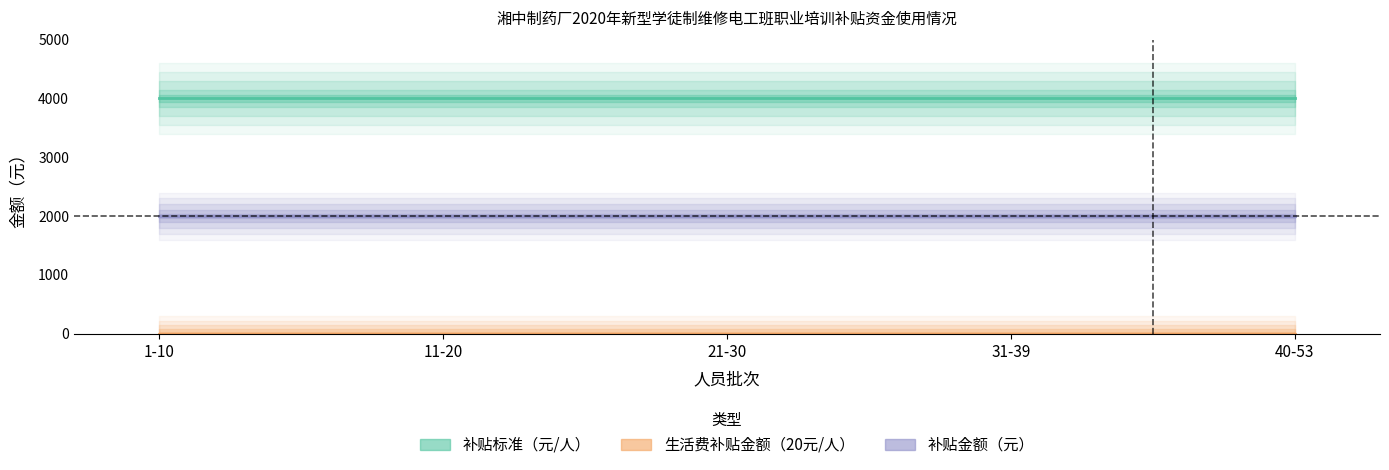

True or false: 补贴金额（元） has a value of 3479 at 11-20.

False